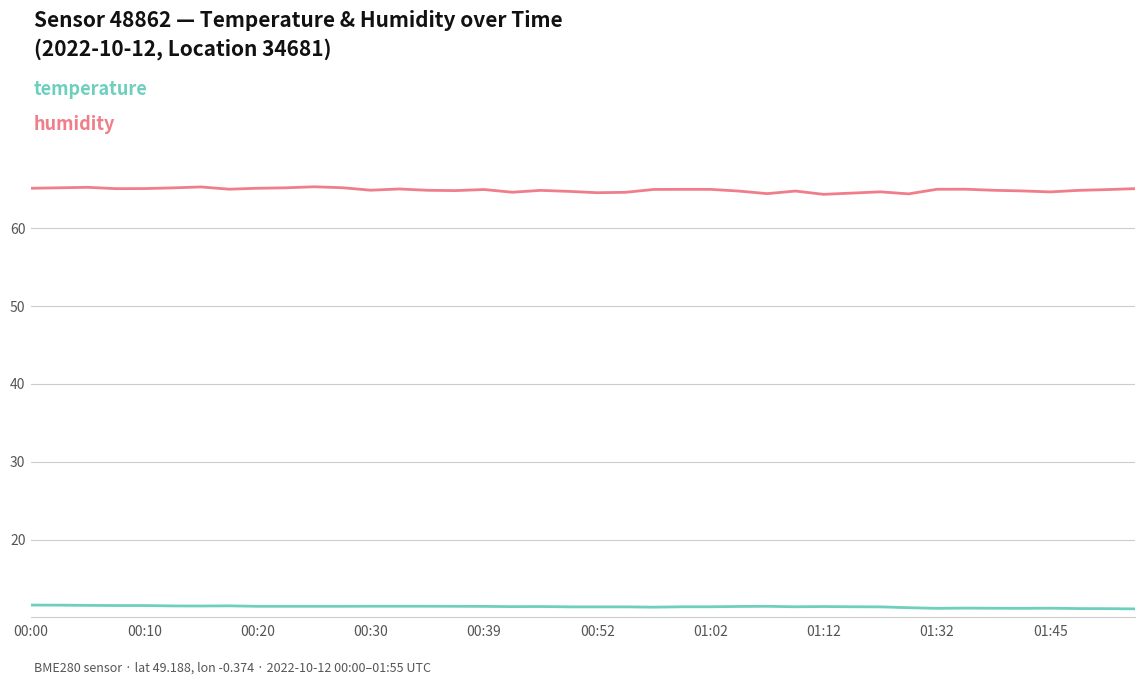

What is the maximum value shown in the chart?

65.3